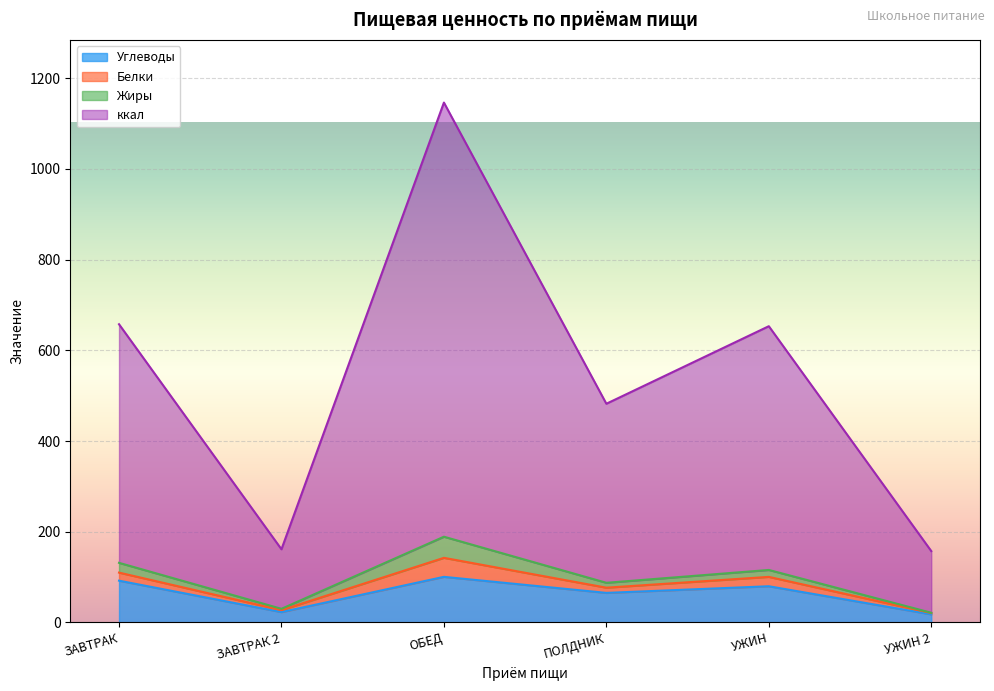

The value of Углеводы at УЖИН is 79.8. True or false?

True